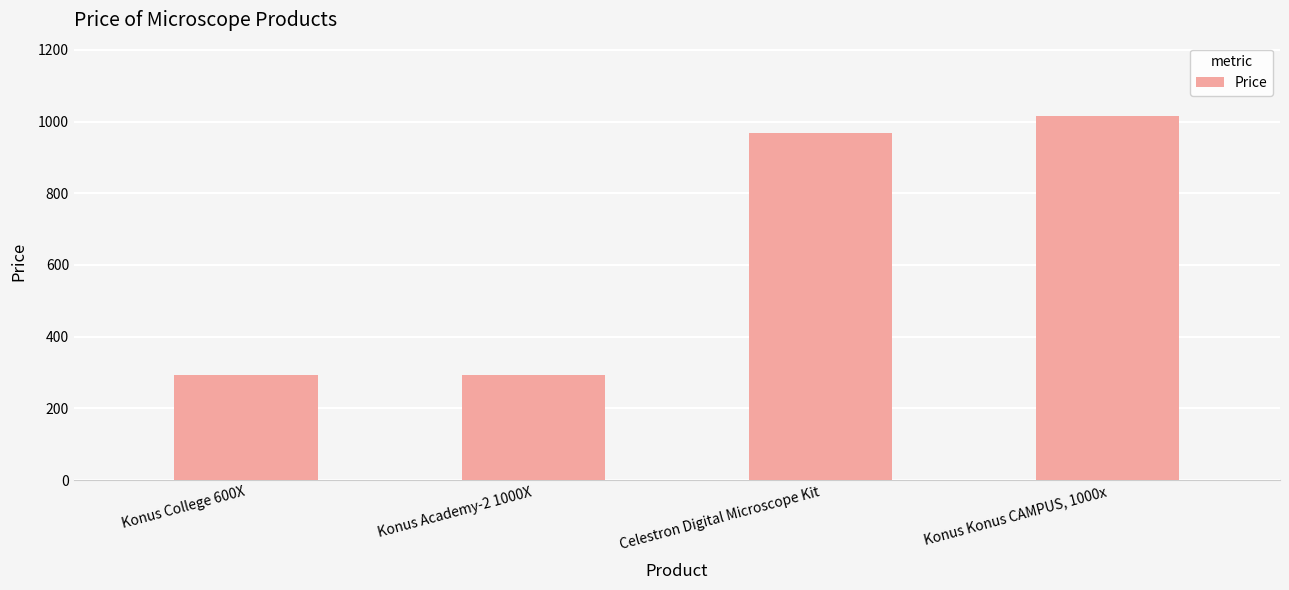

Count the number of categories in the chart.

4